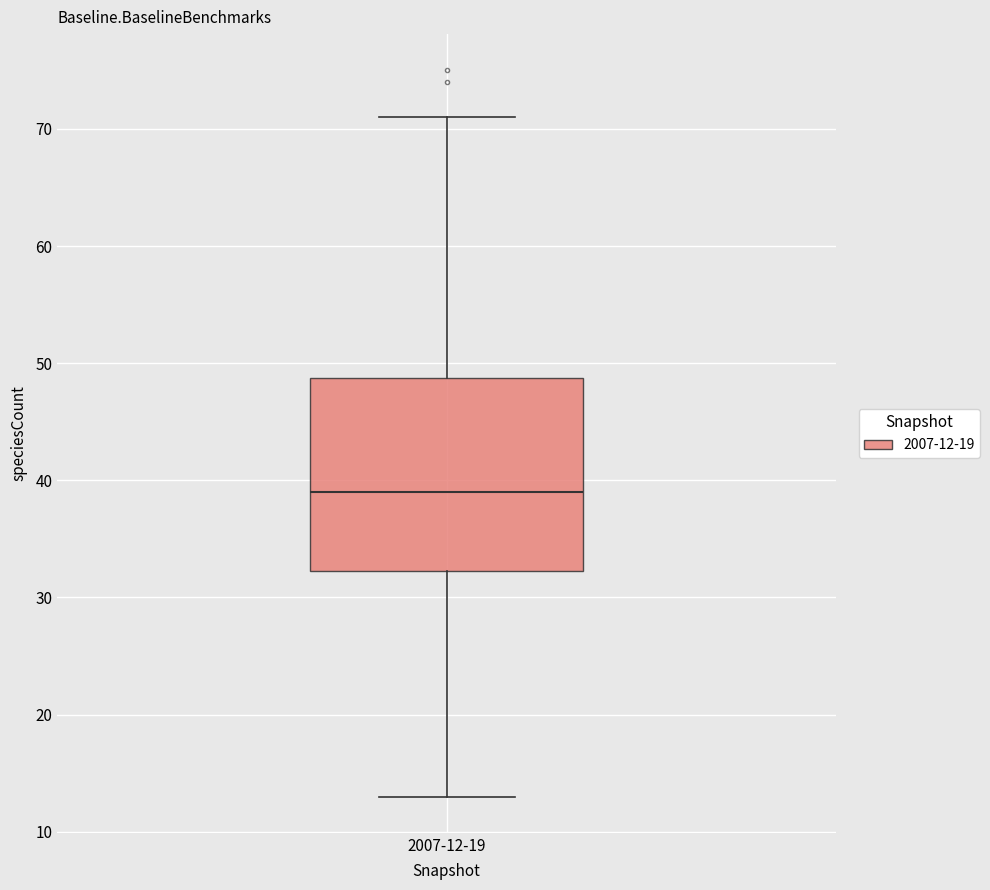

Read this box plot against the y-axis: the position of the median line, the range covered by the box, and the ends of both whiskers. The values are not printed on the chart, so give them approximately, as read against the axis.

median 39, box 32 to 49, whiskers 13 to 71